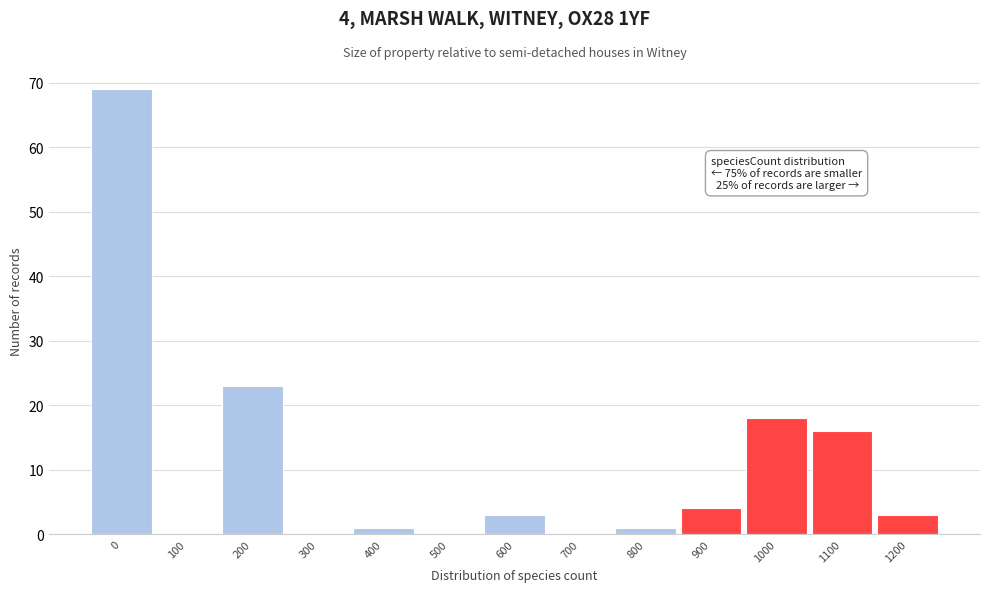

Reading left to right, extract all data points from this chart.

0=69	100=0	200=23	300=0	400=1	500=0	600=3	700=0	800=1	900=4	1000=18	1100=16	1200=3